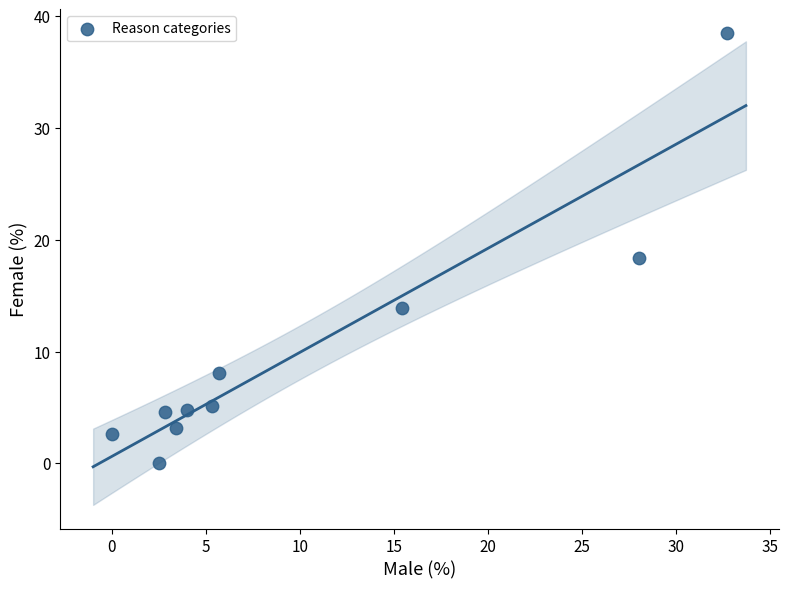

What is the range of X values (max minus min)?

32.7